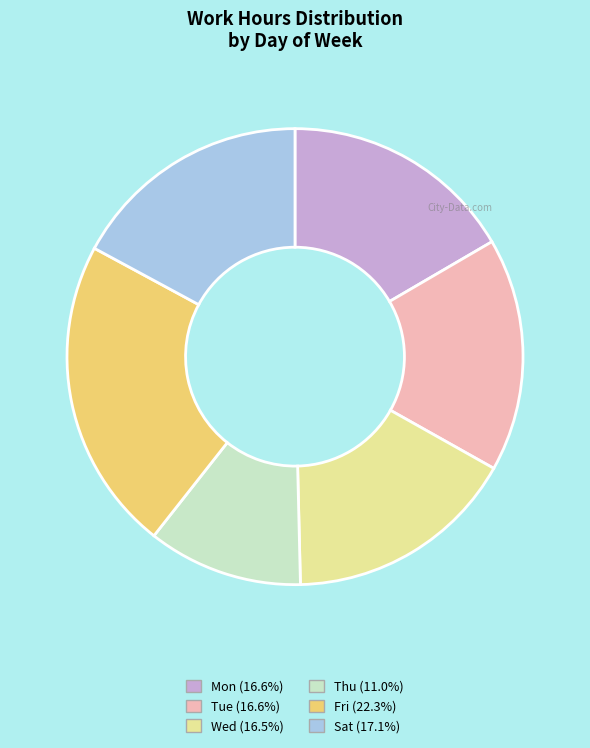

How many slices are in this pie chart?

6